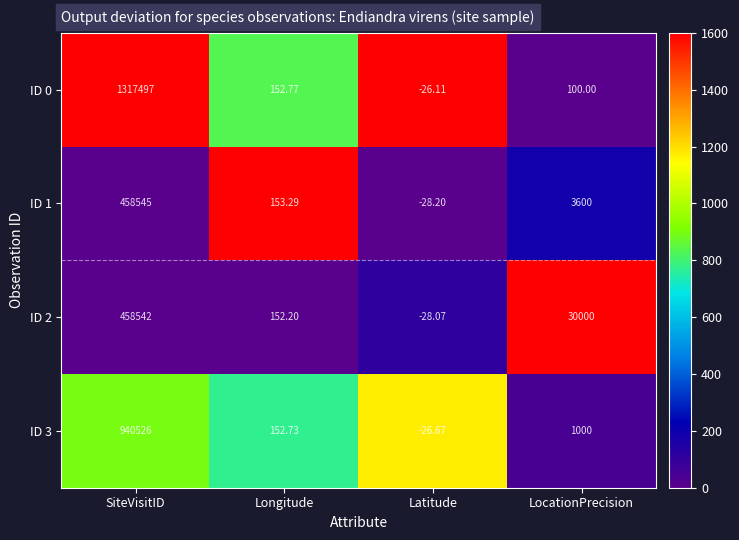

Where is ID 2 nearest to the value 229256?

LocationPrecision